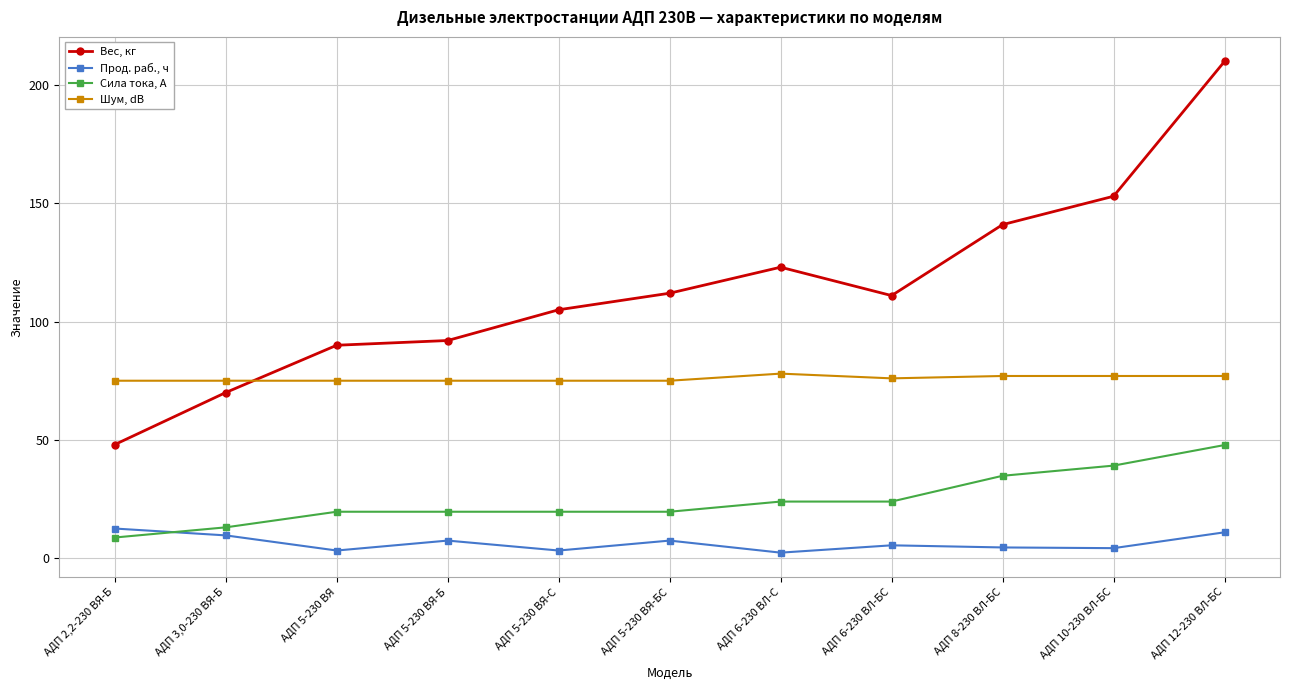

What position from the right is АДП 8-230 ВЛ-БС?

3